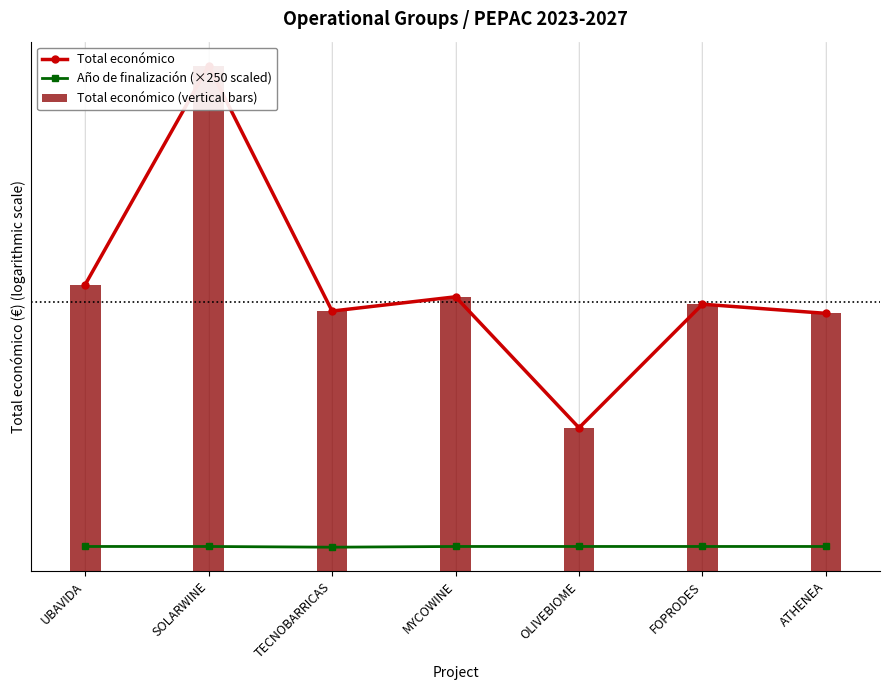

Is it true that Total económico equals 602295.4 at MYCOWINE?

True